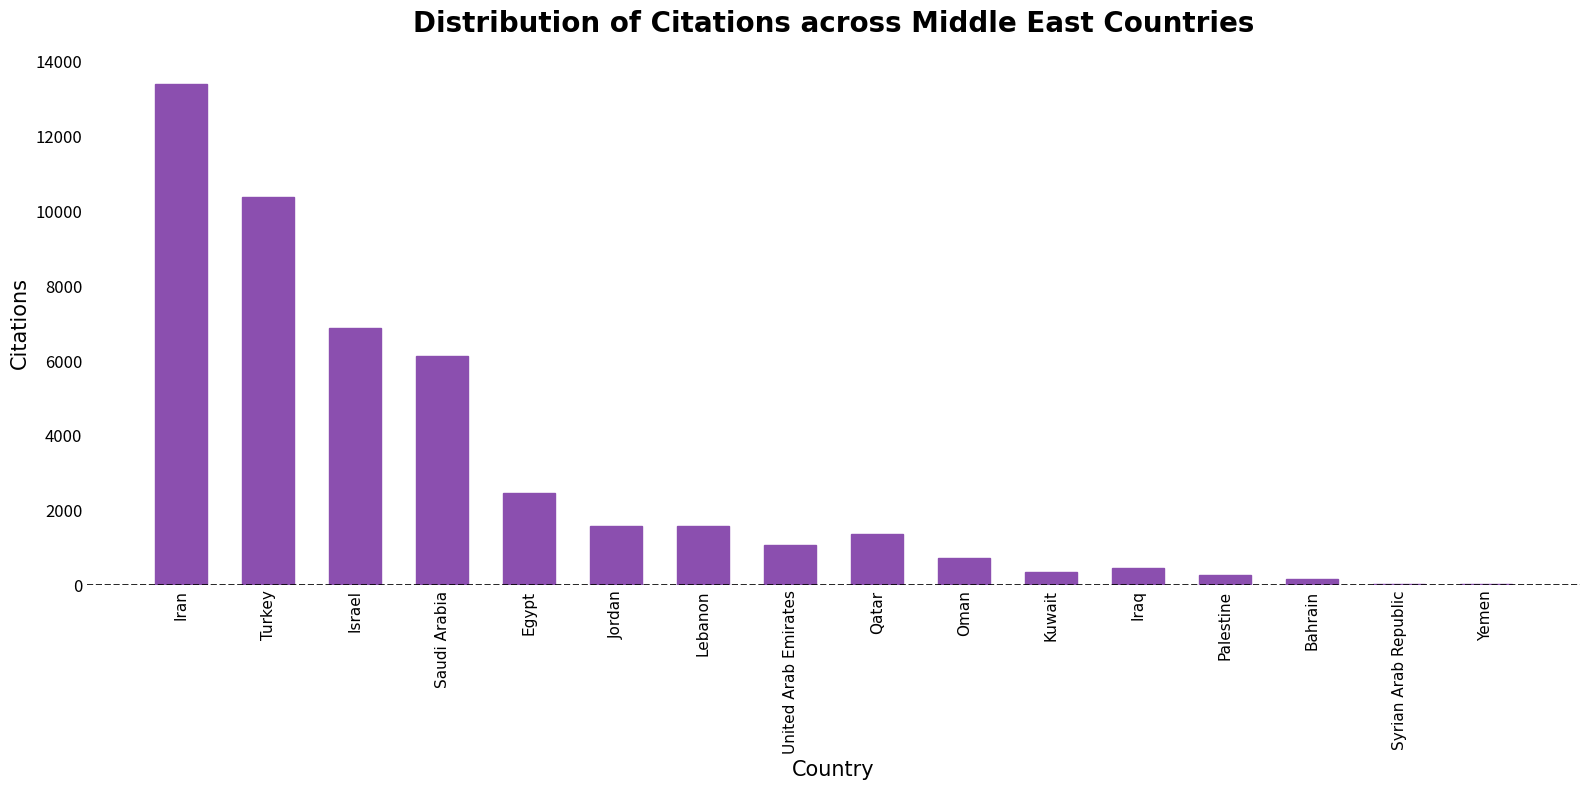

What is the sum of all values?

46636